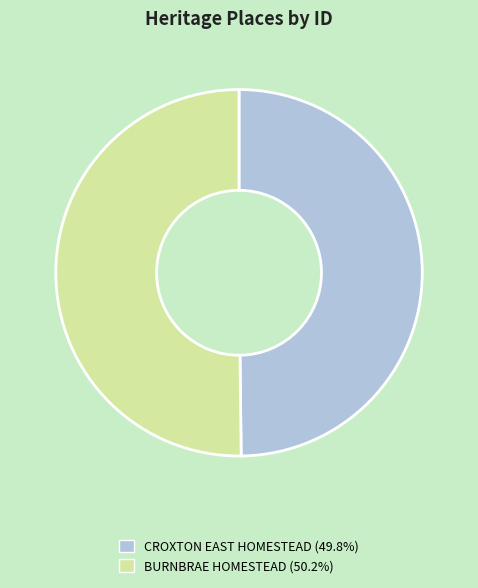

Do BURNBRAE HOMESTEAD and CROXTON EAST HOMESTEAD together represent more than half of the pie?

Yes